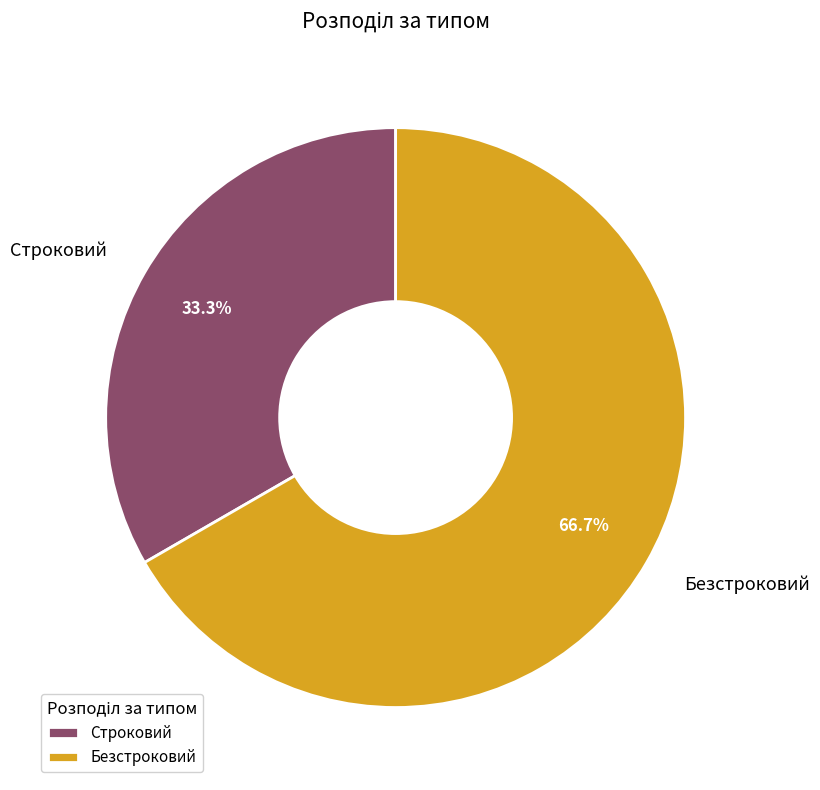

Which has a higher value, Строковий or Безстроковий?

Безстроковий